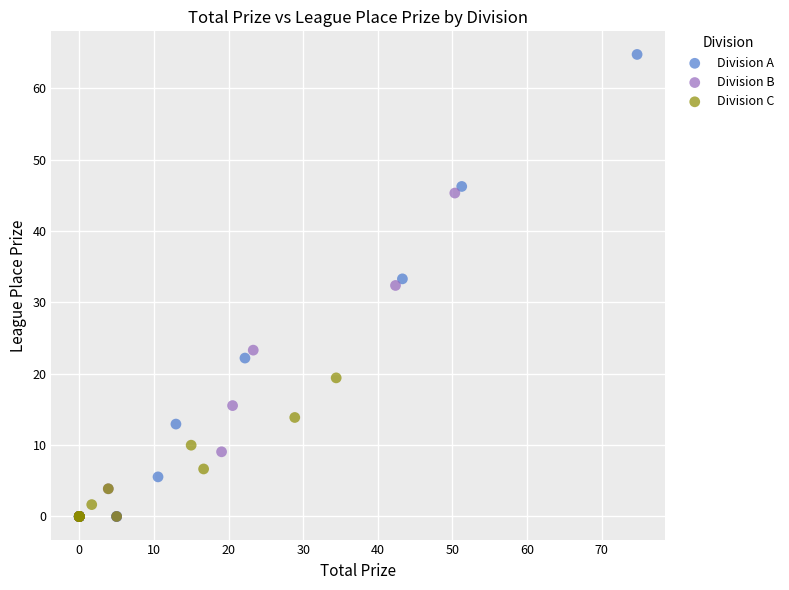

Which series has the largest Y range (max minus min)?

Division A